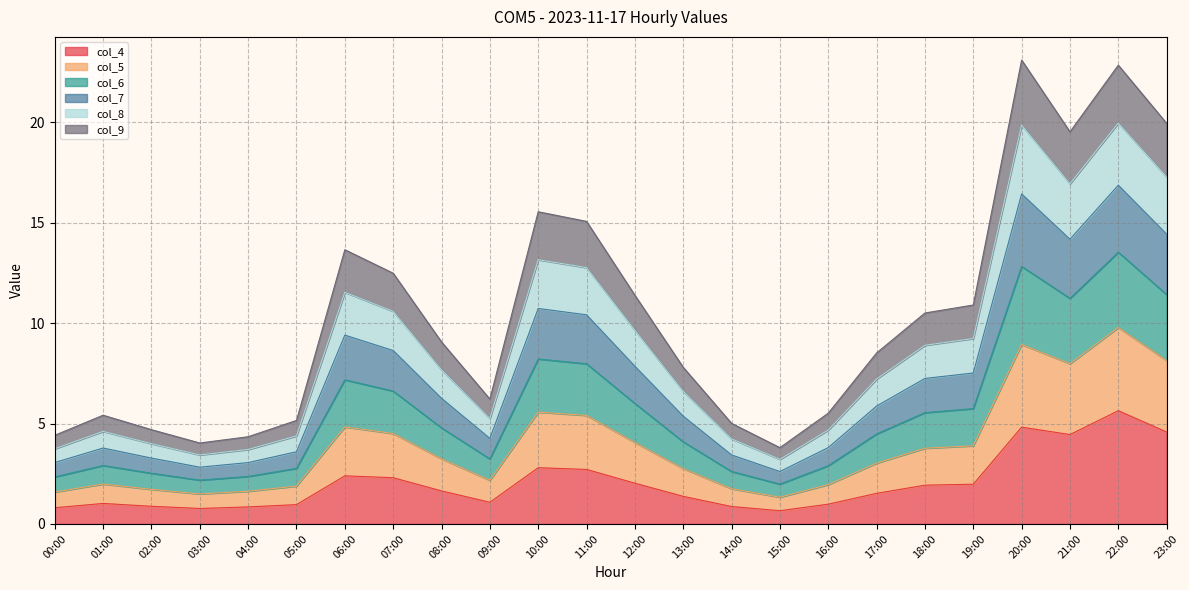

What is the minimum value for col_4?

0.7